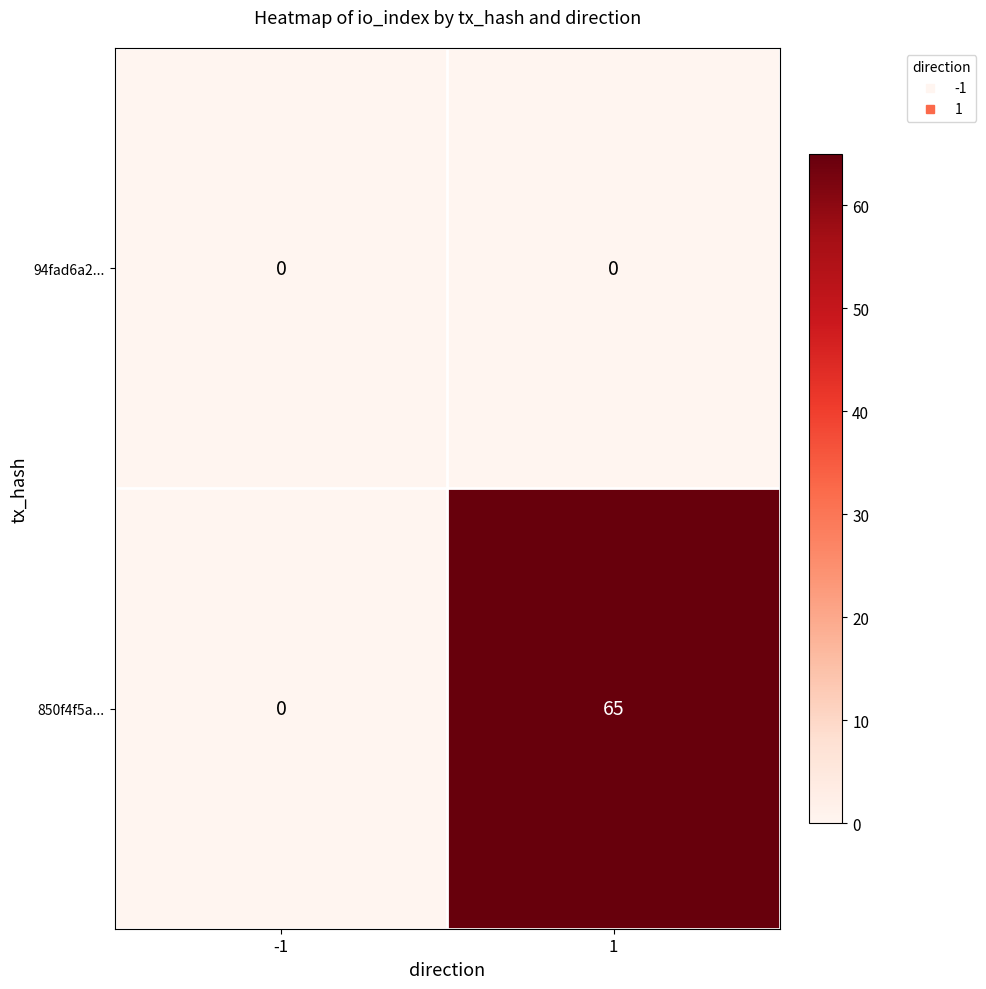

Which series has the largest total across all categories?

850f4f5a...